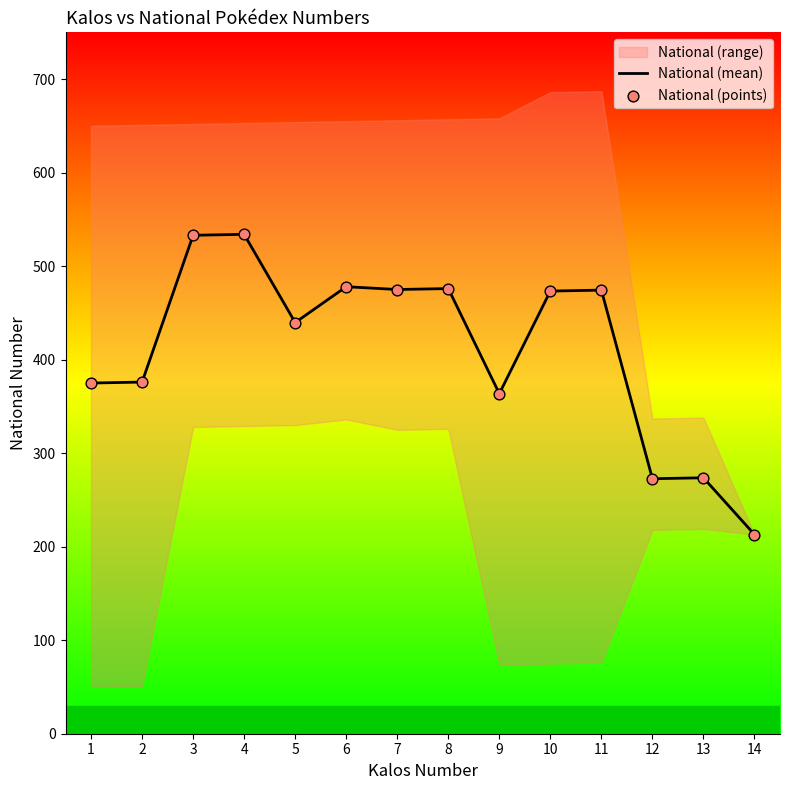

Is the value of National (points) at 5 greater than the value of National (mean) at 13?

Yes